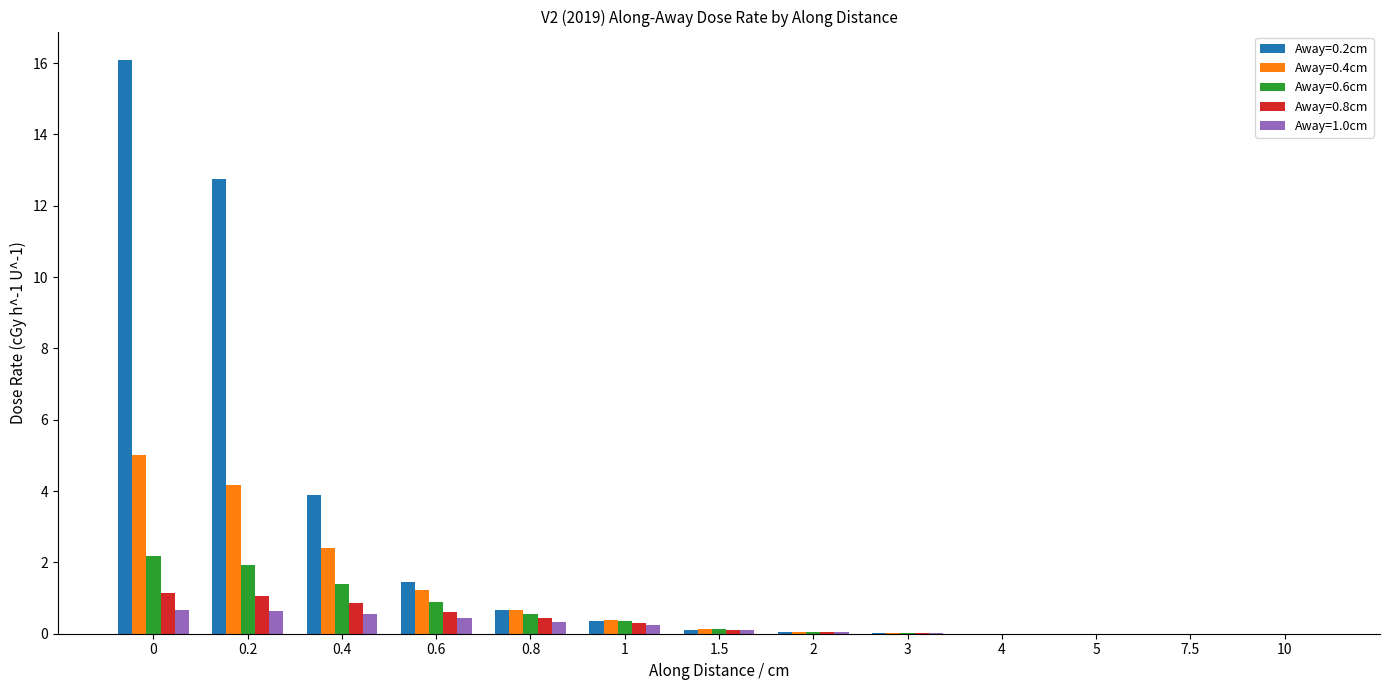

True or false: Away=0.6cm has a value of 1.4 at 0.4.

True